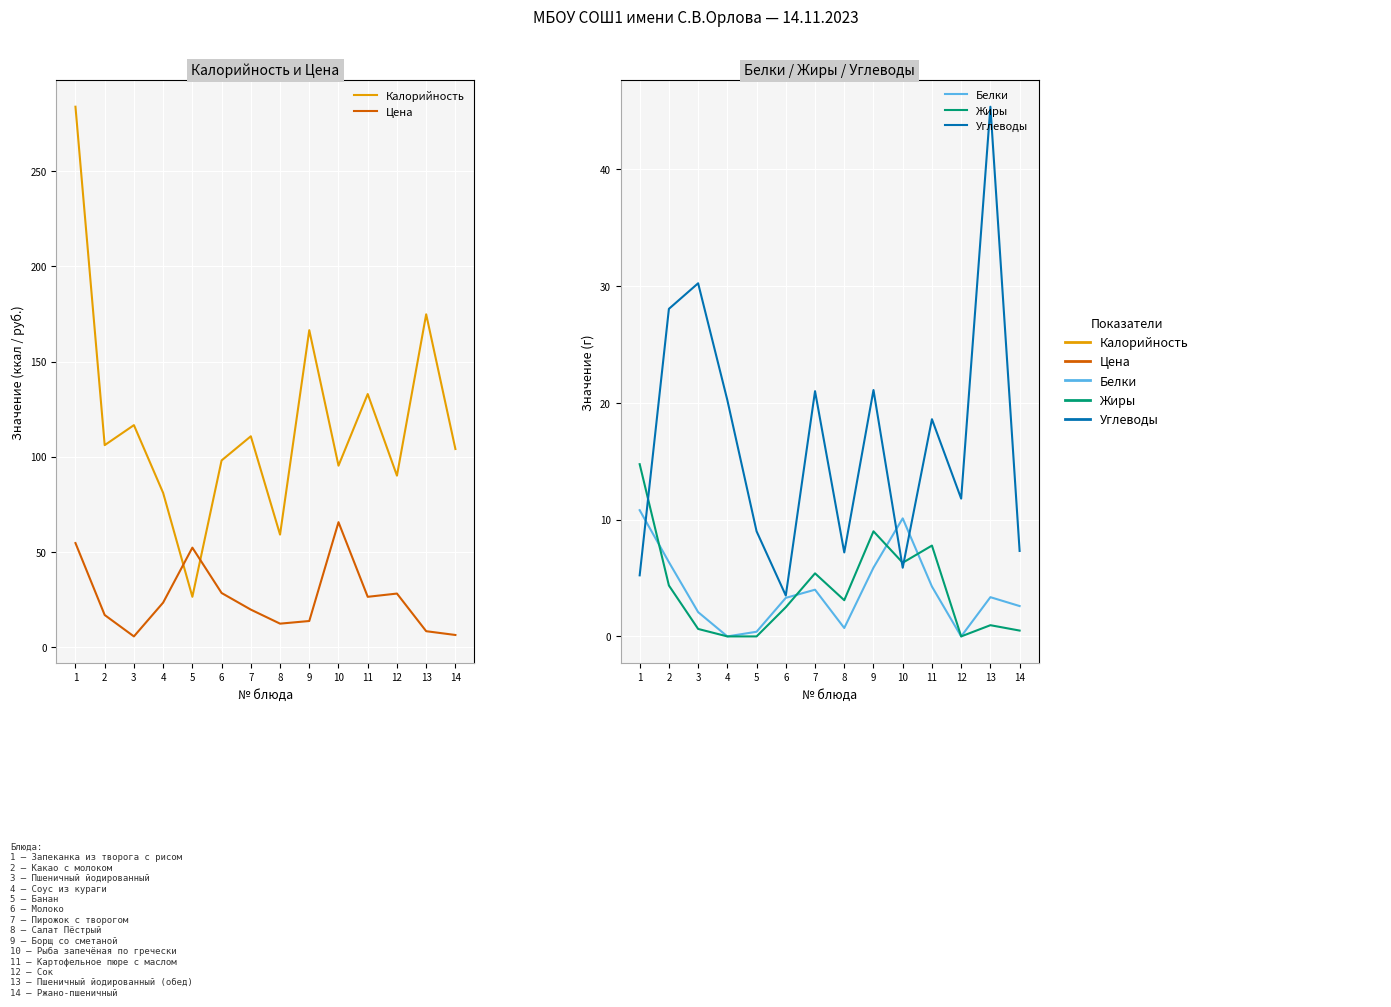

Which series has the largest range (max minus min)?

Калорийность